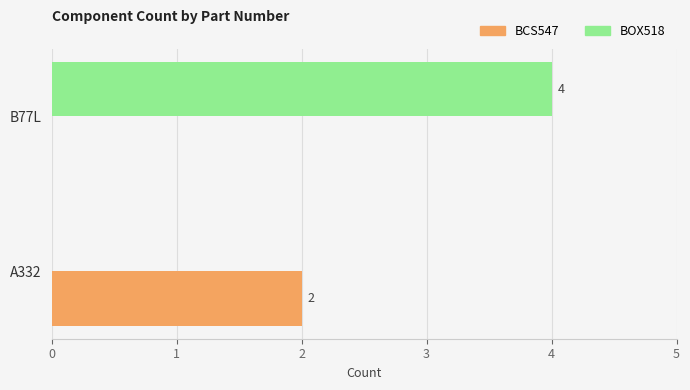

What is the sum of all BOX518 values?

4